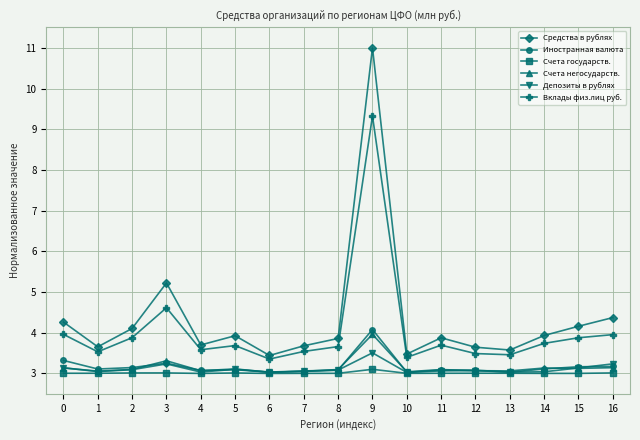

Which series has the largest range (max minus min)?

Средства в рублях